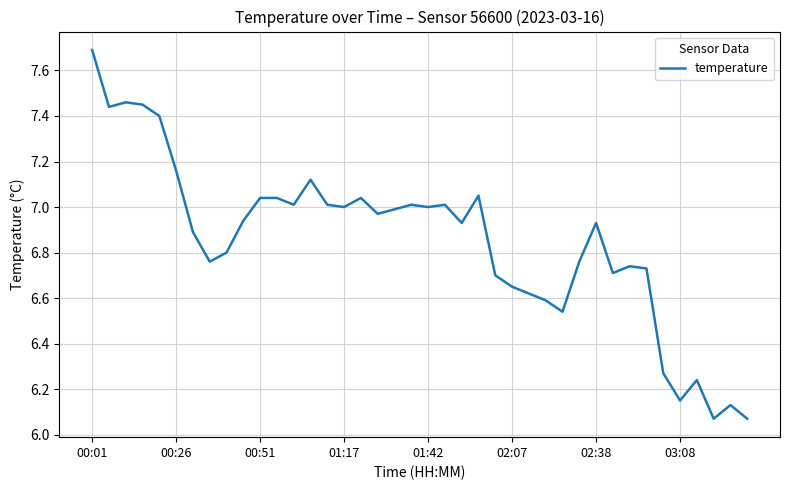

What is the difference between the second highest and minimum values?

1.4